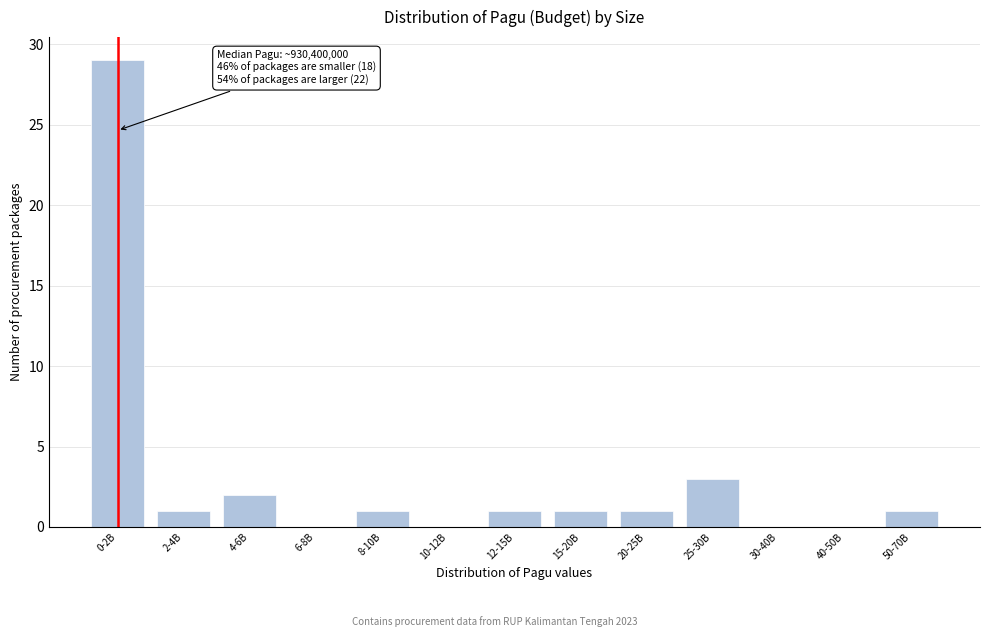

Reading left to right, list all the values displayed in this chart.

0-2B=29	2-4B=1	4-6B=2	6-8B=0	8-10B=1	10-12B=0	12-15B=1	15-20B=1	20-25B=1	25-30B=3	30-40B=0	40-50B=0	50-70B=1